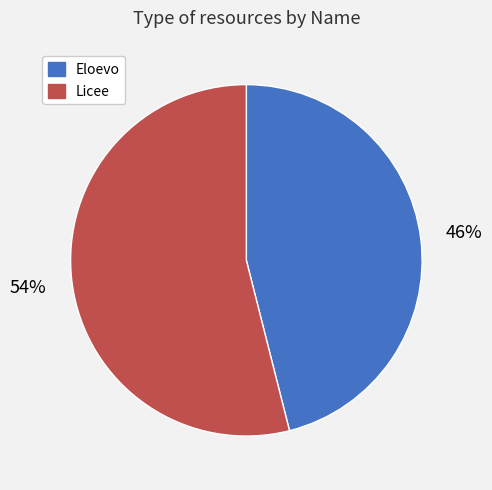

What is the smallest slice in the pie chart?

Eloevo